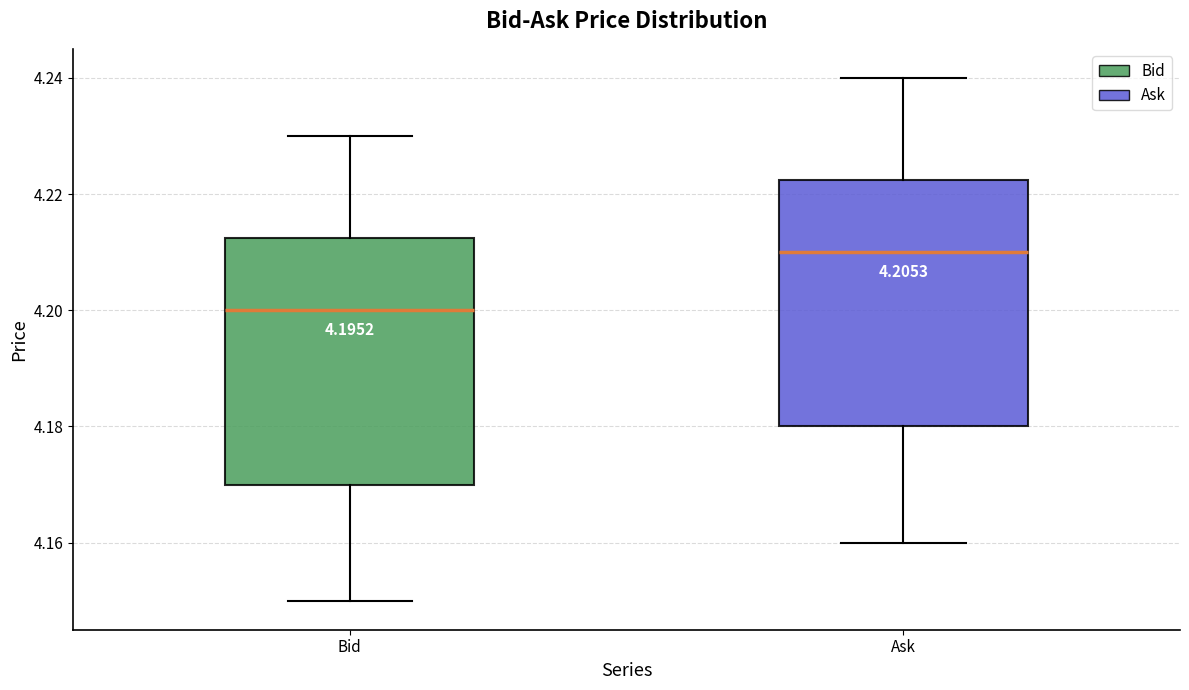

Reading left to right, read every box against the y-axis: the position of its median line, the range the box covers, and the ends of its whiskers. The values are not printed on the chart, so give them approximately, as read against the axis.

Bid: median 4.200, box 4.170 to 4.212, whiskers 4.150 to 4.230
Ask: median 4.210, box 4.180 to 4.222, whiskers 4.160 to 4.240